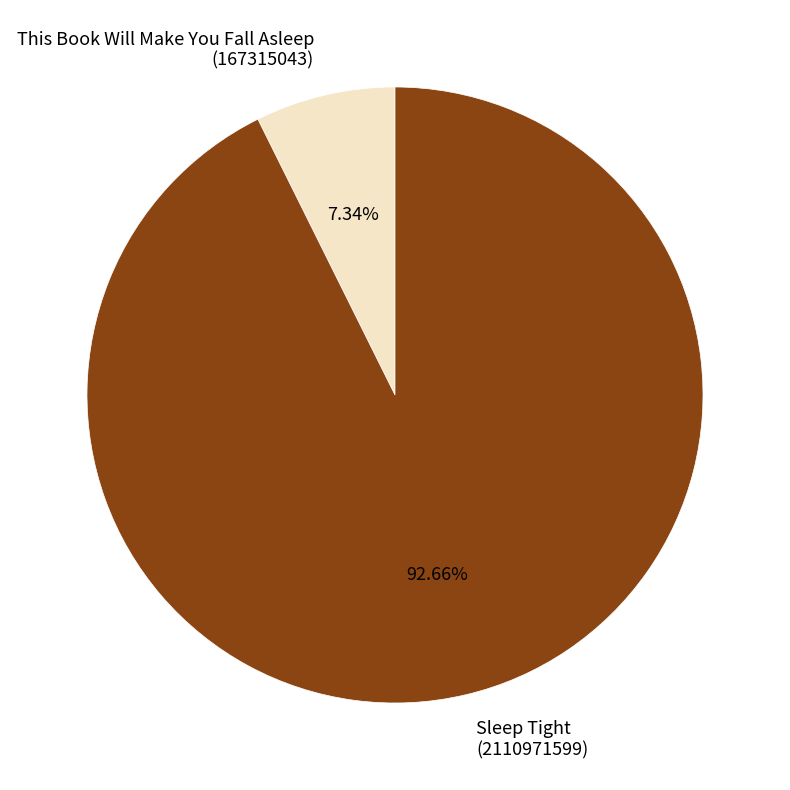

Is the sum of This Book Will Make You Fall Asleep (167315043) and Sleep Tight (2110971599) greater than half?

Yes